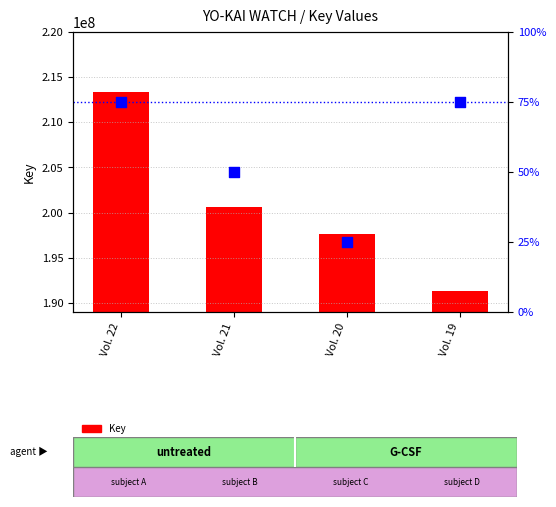

Which series contains the highest Y value?

Key